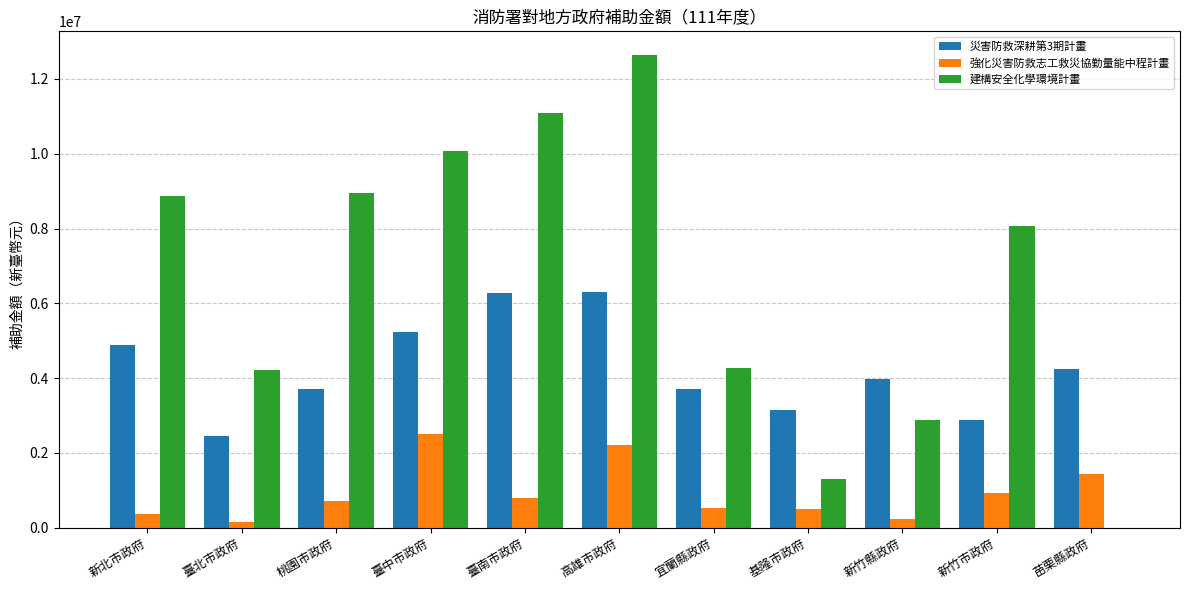

Count the number of categories in the chart.

11